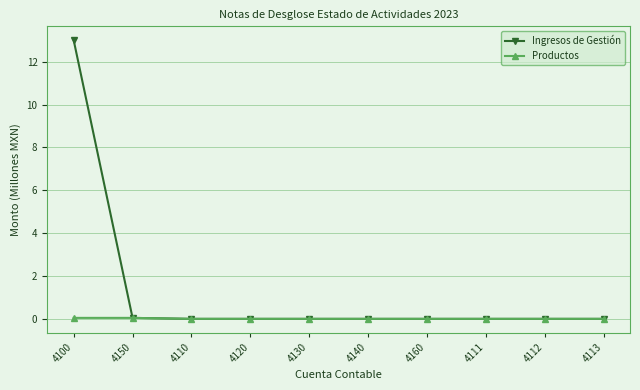

Which series changed the most between 4100 and 4110?

Ingresos de Gestión